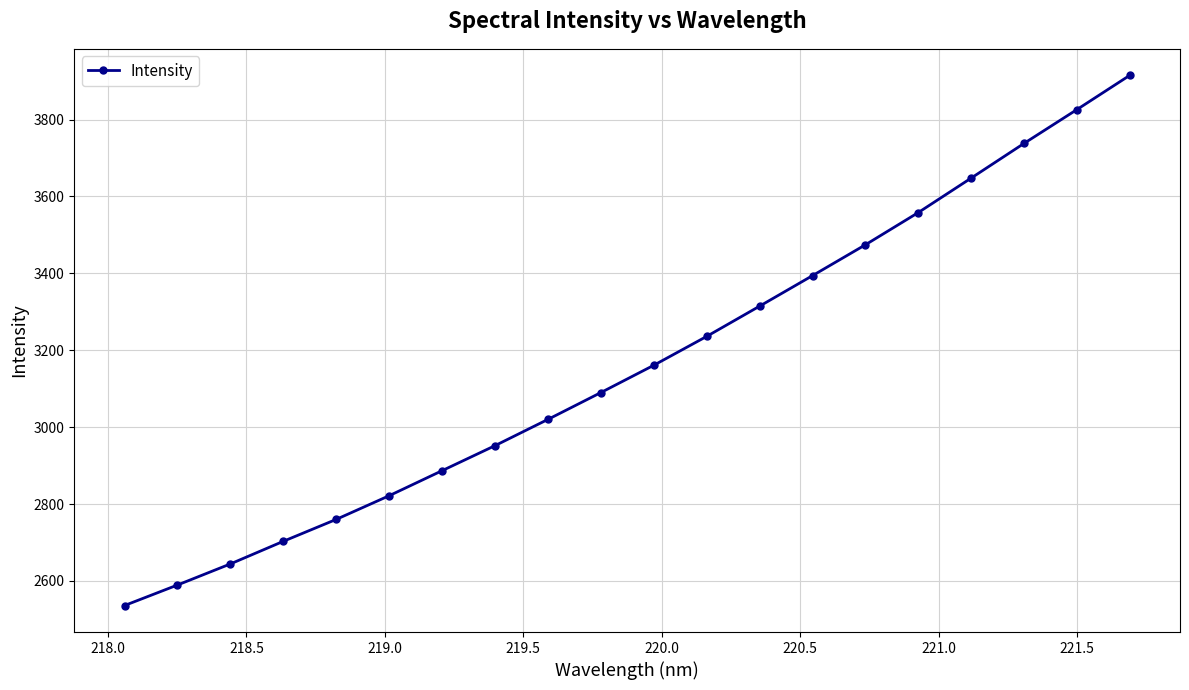

What is the maximum value shown in the chart?

3915.0